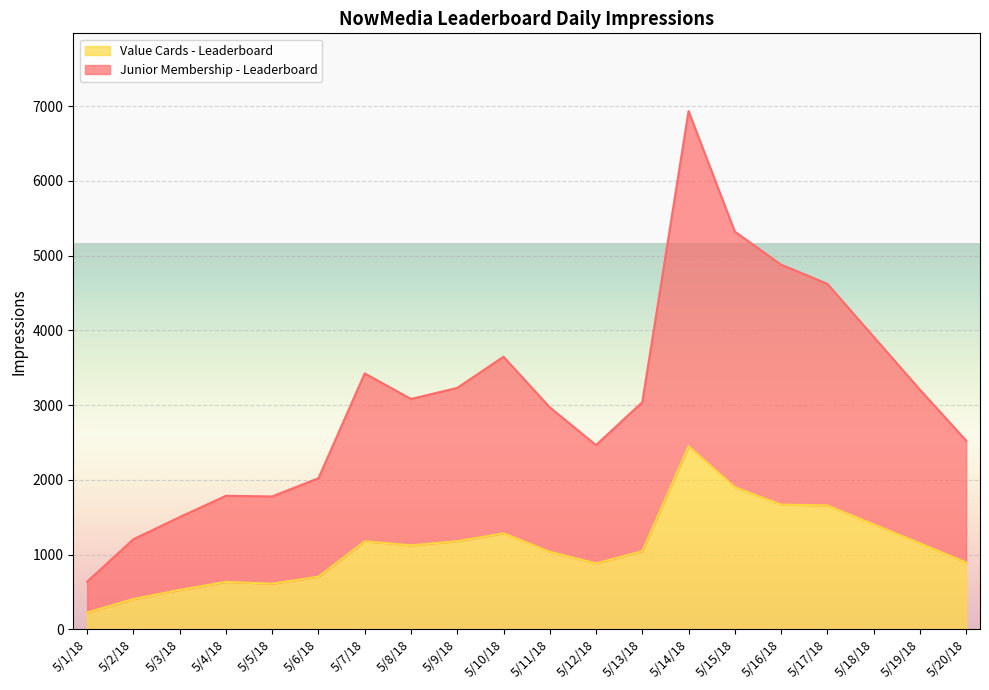

Between 5/13/18 and 5/18/18, which is larger?

5/18/18